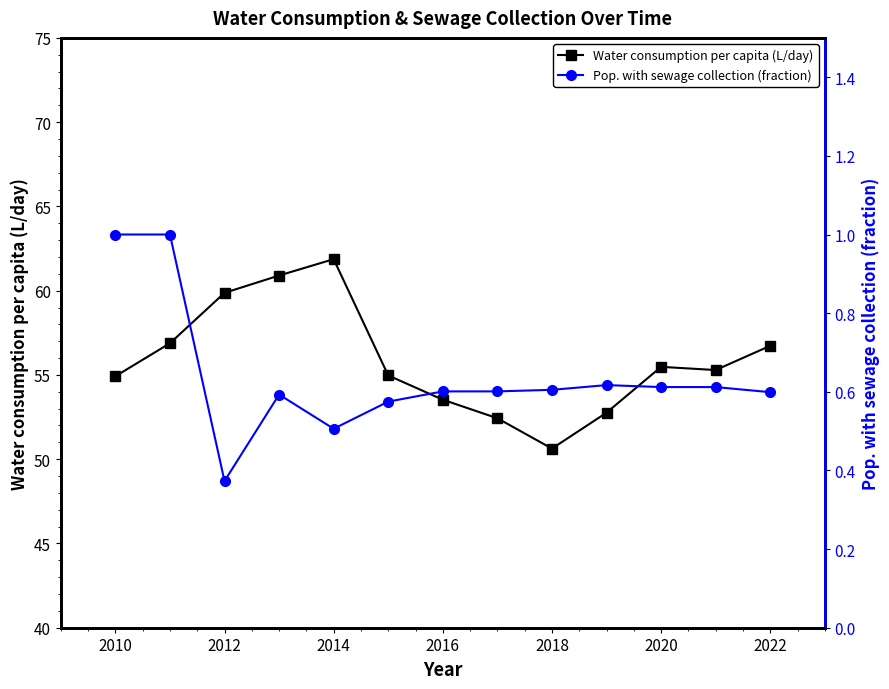

What are all the series names shown in the legend?

Water consumption per capita (L/day), Pop. with sewage collection (fraction)